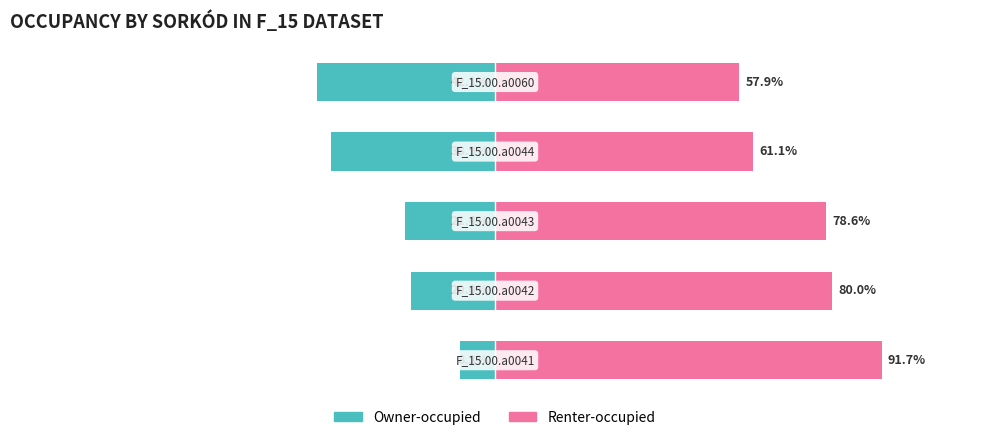

The value of Owner-occupied at 3 is -38.9. True or false?

True